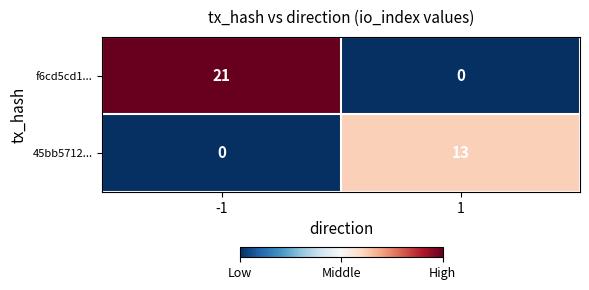

True or false: 45bb5712... has a value of 3 at 1.

False